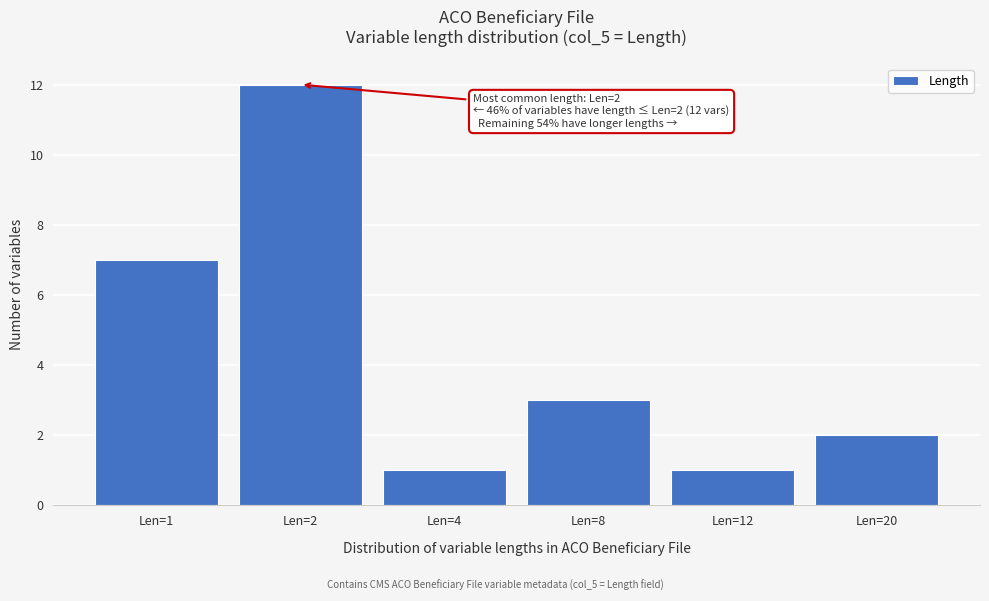

Reading left to right, extract all data points from this chart.

Len=1=7	Len=2=12	Len=4=1	Len=8=3	Len=12=1	Len=20=2